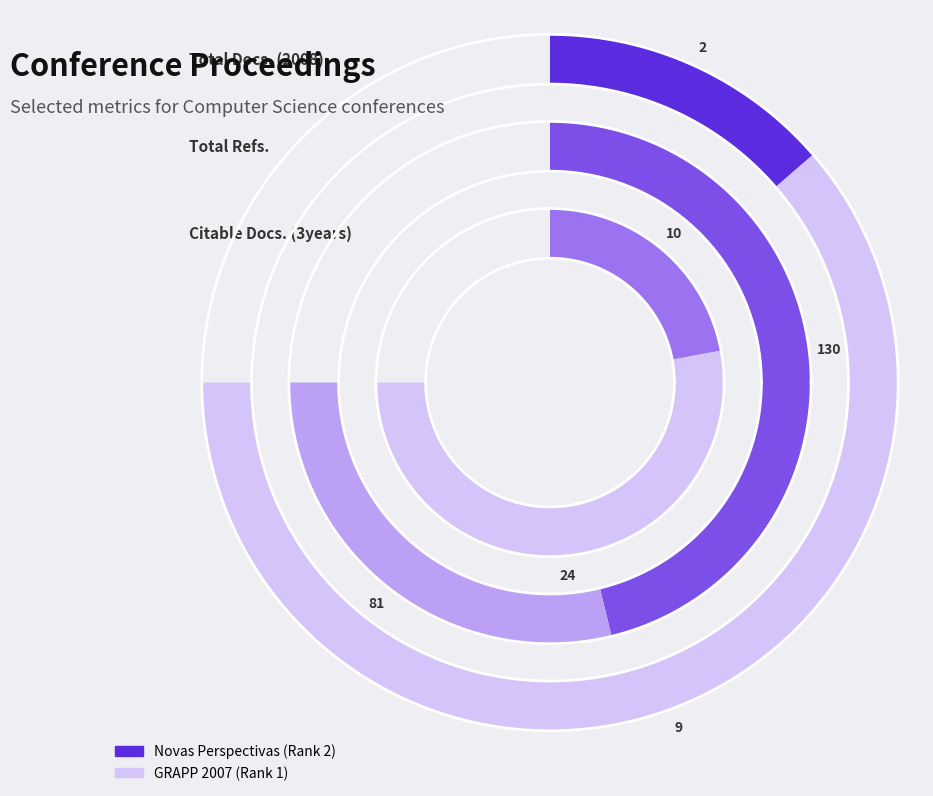

True or false: Novas Perspectivas (Rank 2) accounts for 29% of the total.

True